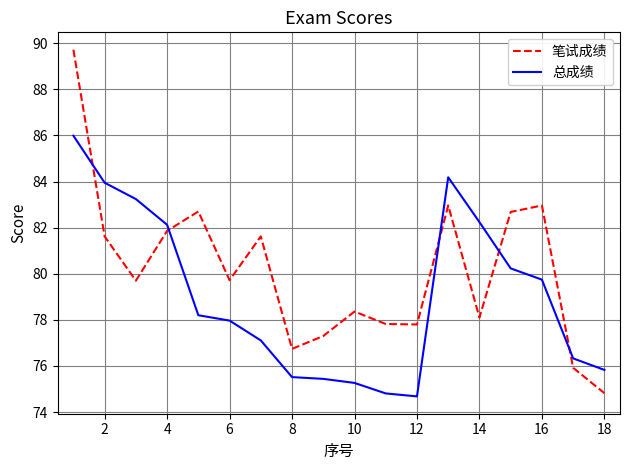

List the series in order of their peak value, lowest first.

总成绩, 笔试成绩